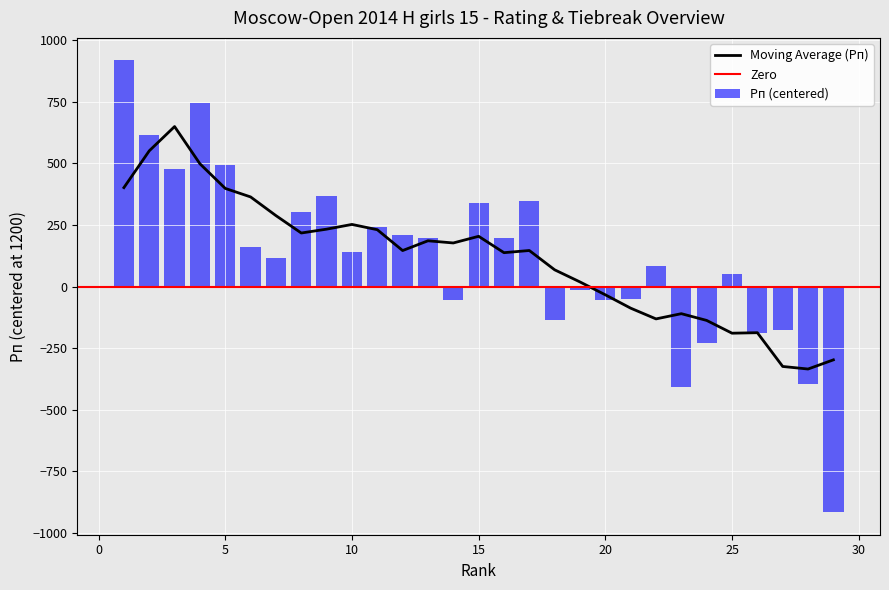

The value of Moving Average (Рп) at 5 is 398.8. True or false?

True